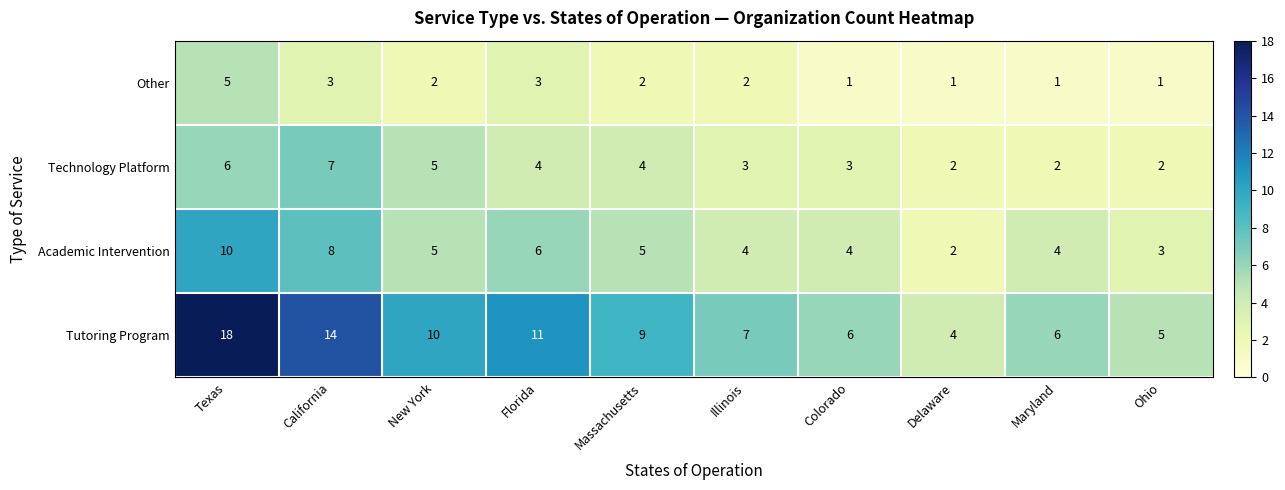

How many categories are shown in the chart?

10